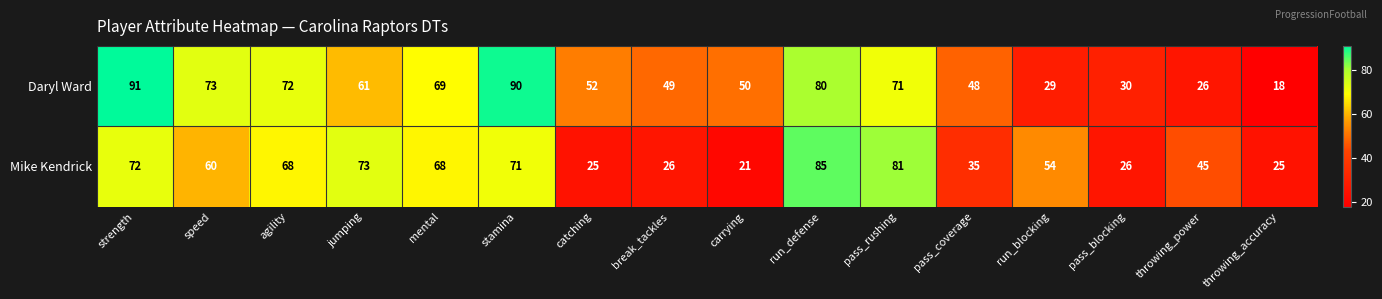

Rank the series by their average value, from lowest to highest.

Mike Kendrick, Daryl Ward